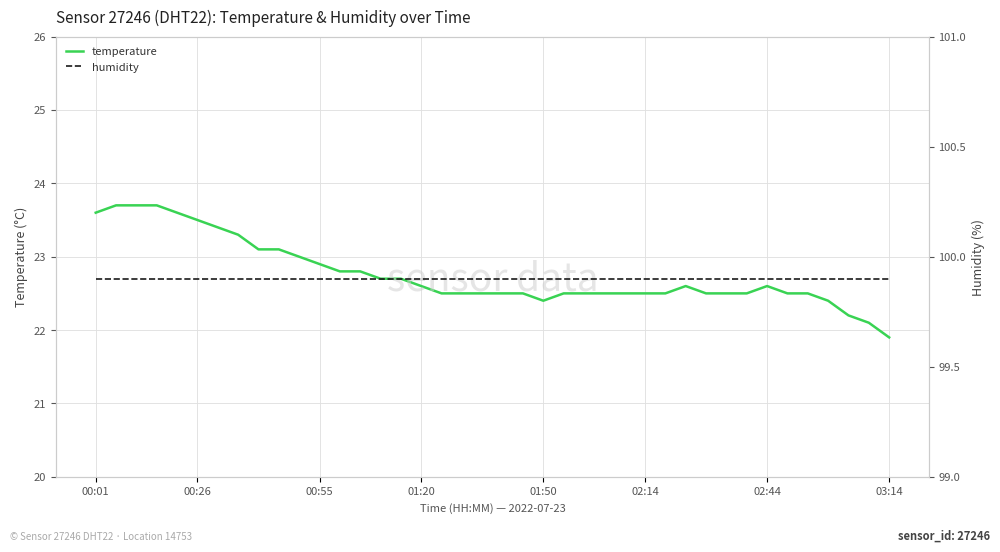

Which series changed the most between 25 and 31?

temperature